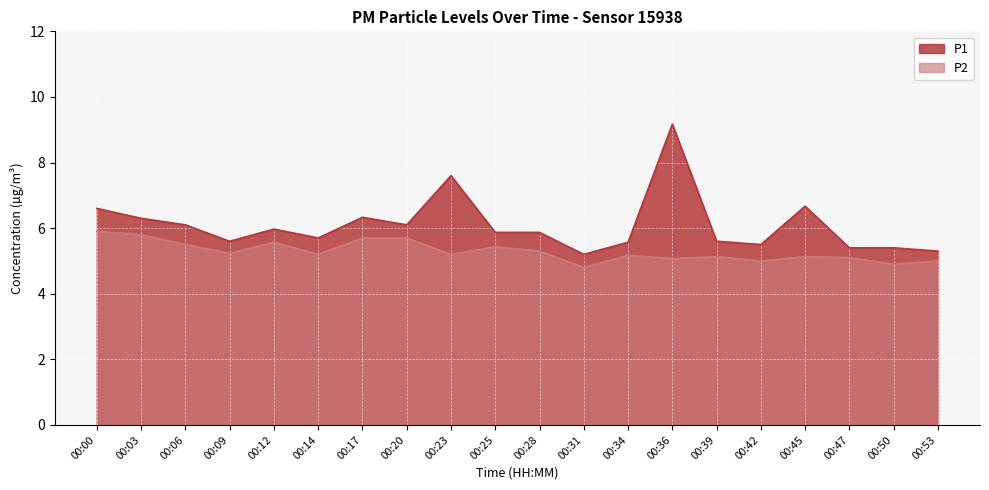

What is the smallest value displayed?

4.8